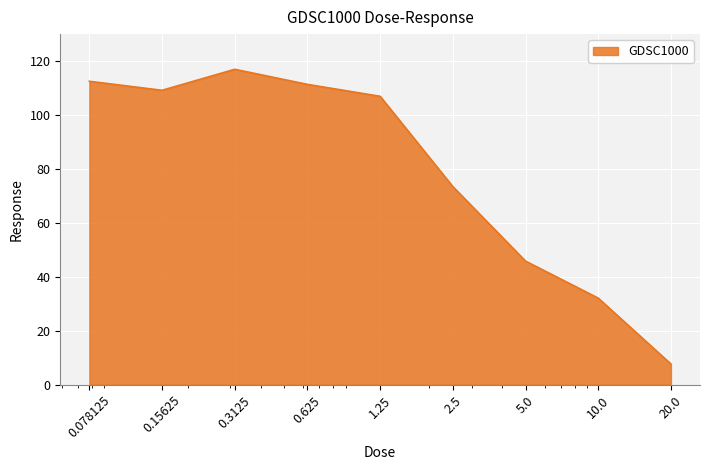

What is the difference between the maximum and minimum values?

109.3